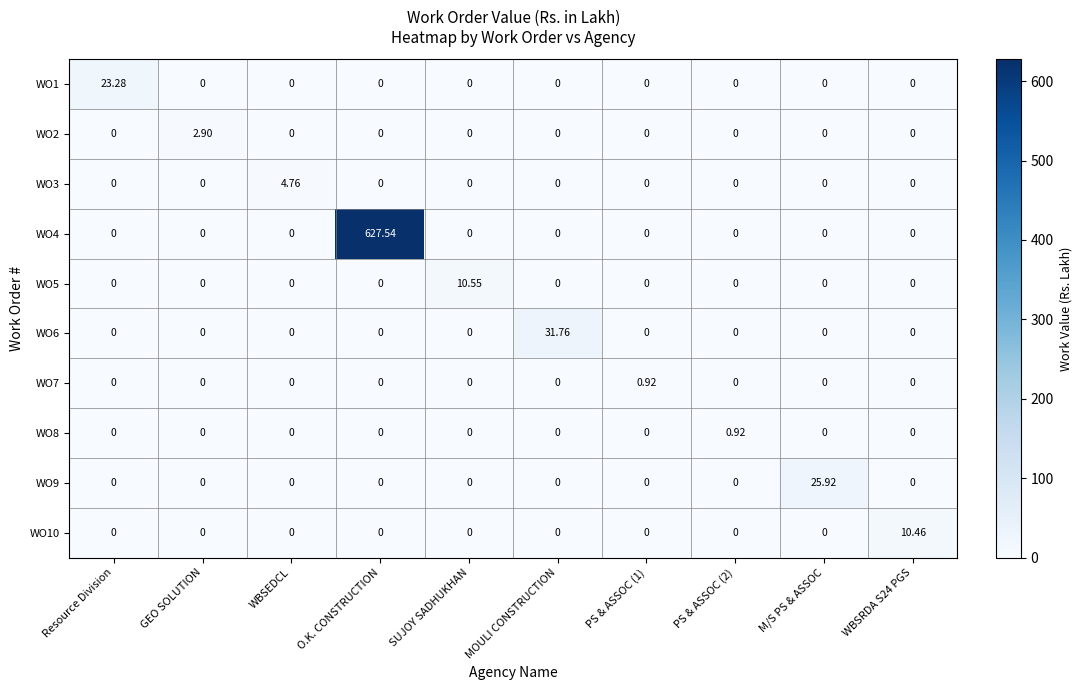

Between GEO SOLUTION and WBSEDCL, which series saw the biggest shift?

WO3